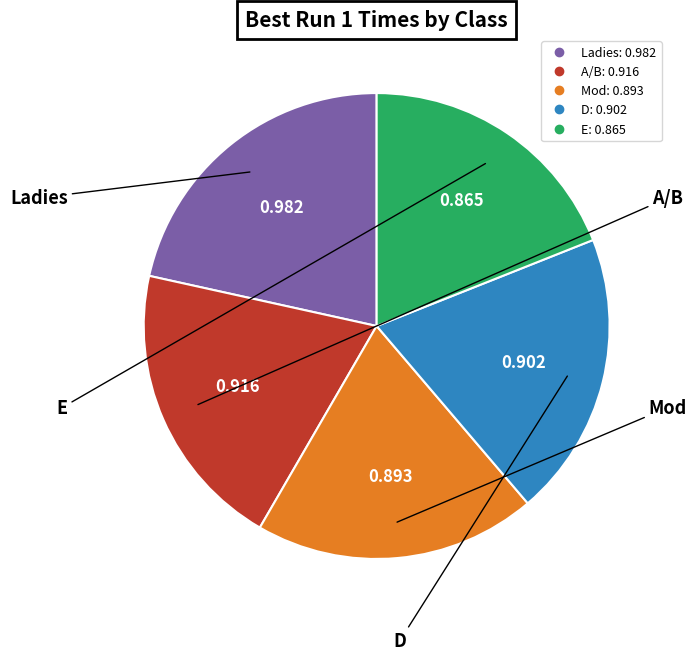

Is the sum of Ladies and A/B greater than half?

No